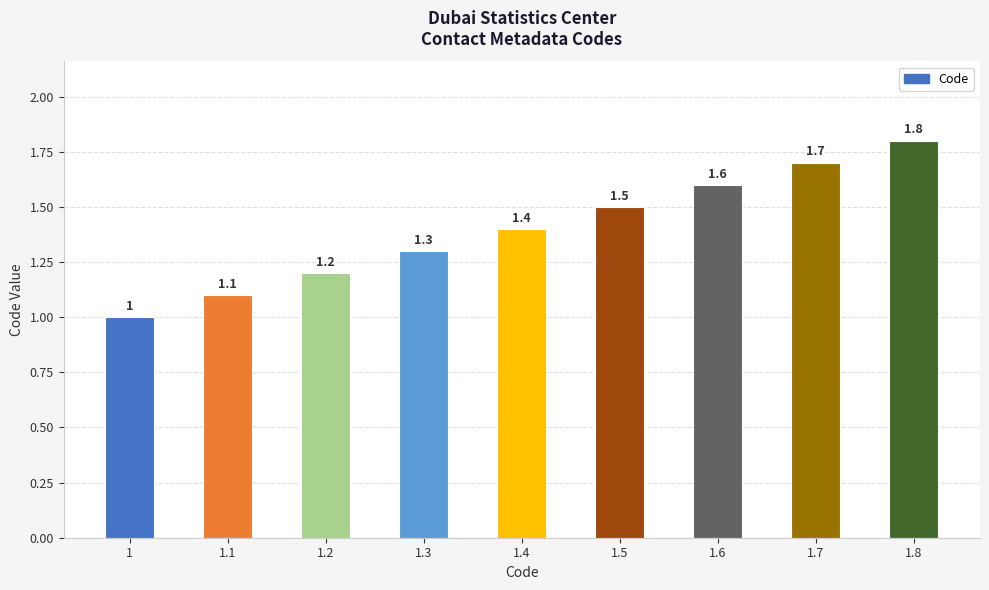

What is the difference between the second highest and second lowest values?

0.6